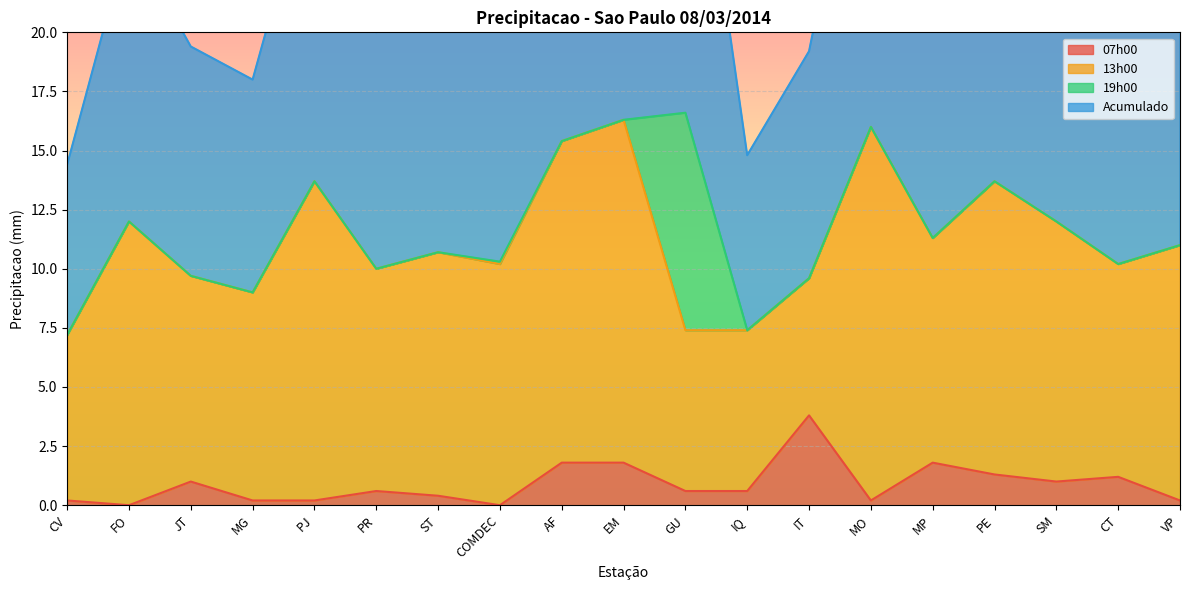

What is the label of the 18th point from the left?

CT